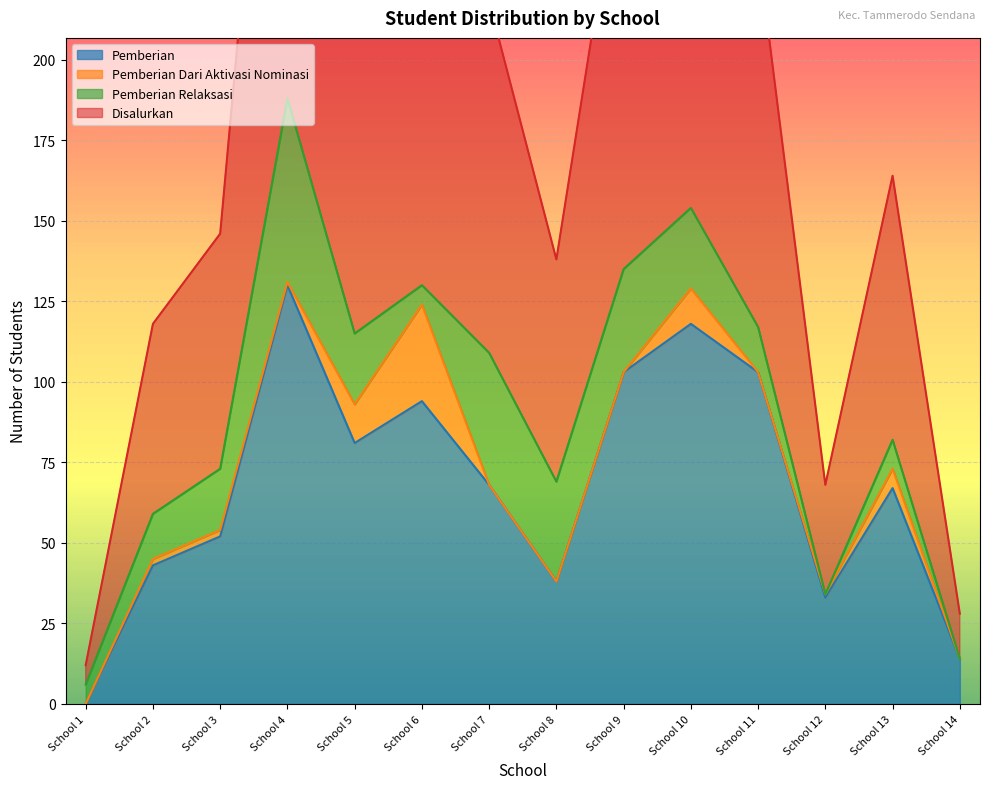

Which category has the lowest value in the Pemberian series?

School 1